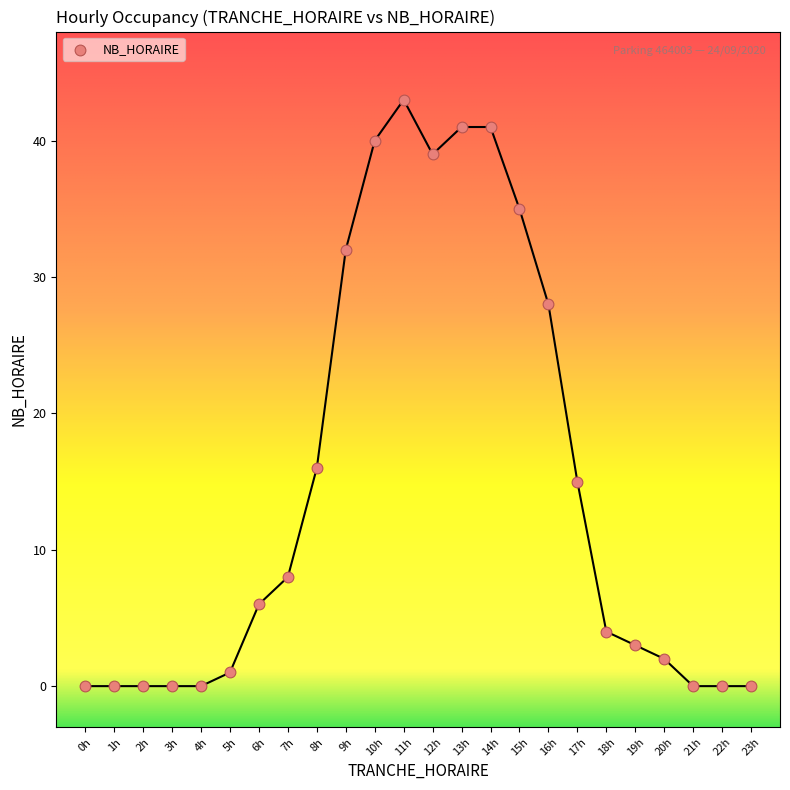

What Y value in the scatter plot is closest to 21?

16